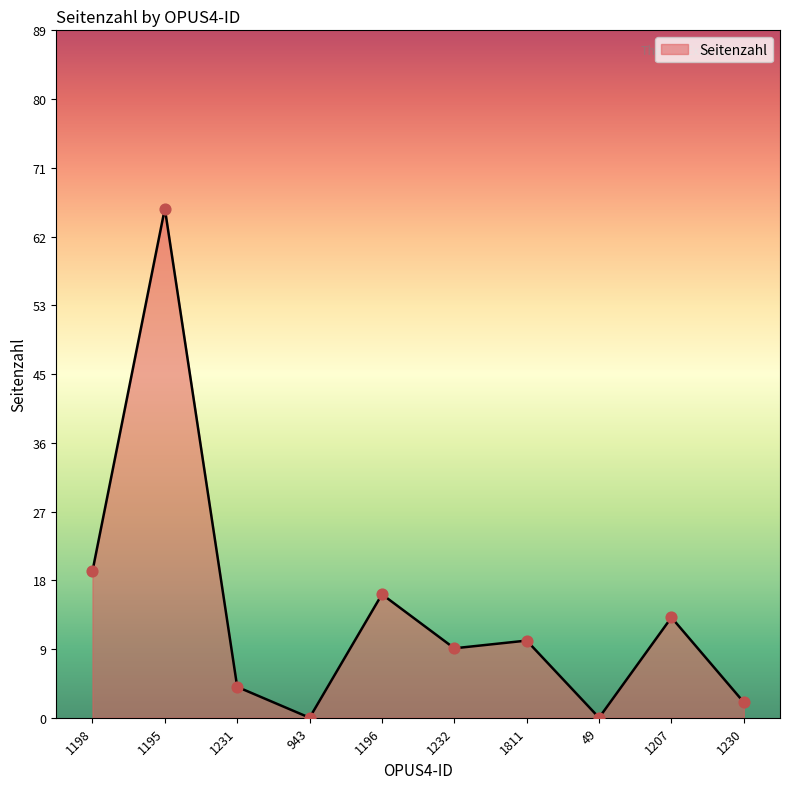

What is the ratio of the value at 1198 to the value at 1232?

2.1